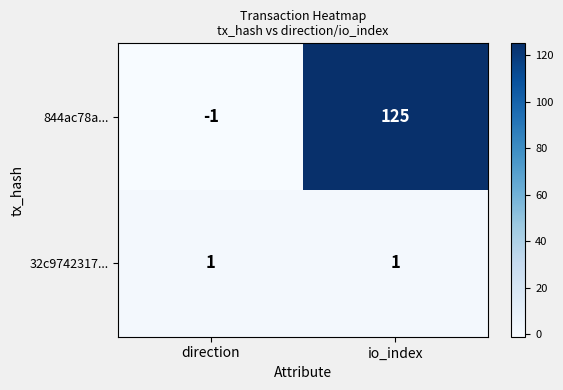

At which category is the sum across all series the highest?

io_index